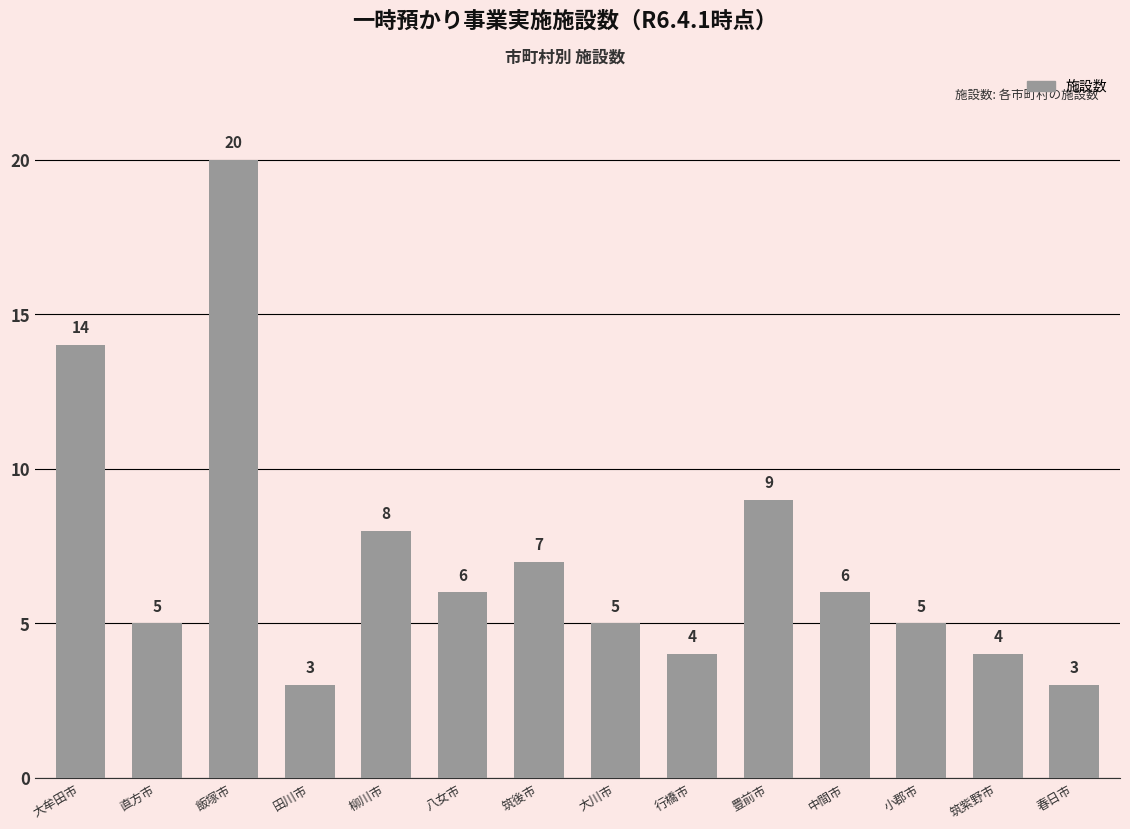

How many series are shown in this chart?

1